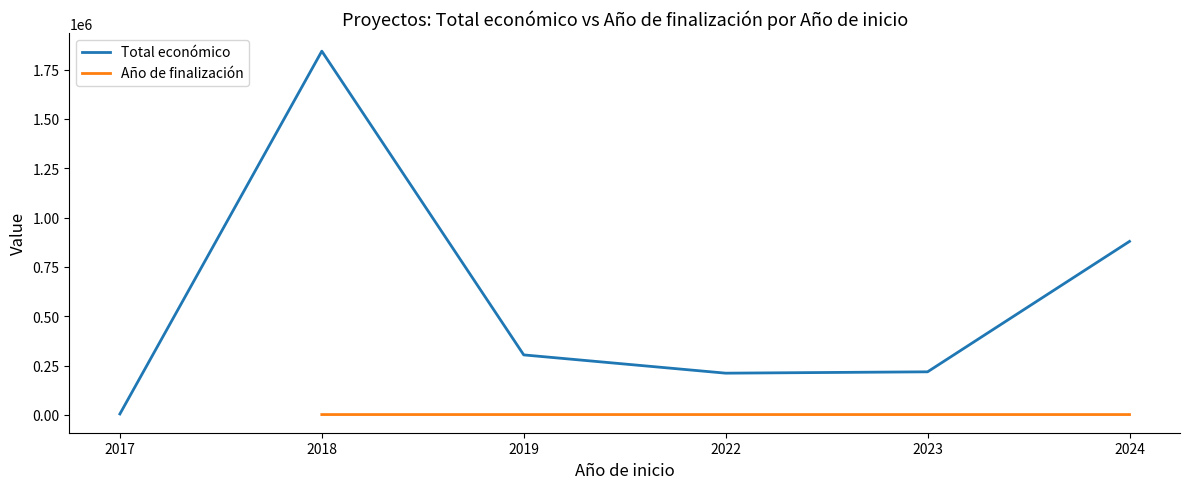

What is the approximate value of Año de finalización at 2022?

2023.5